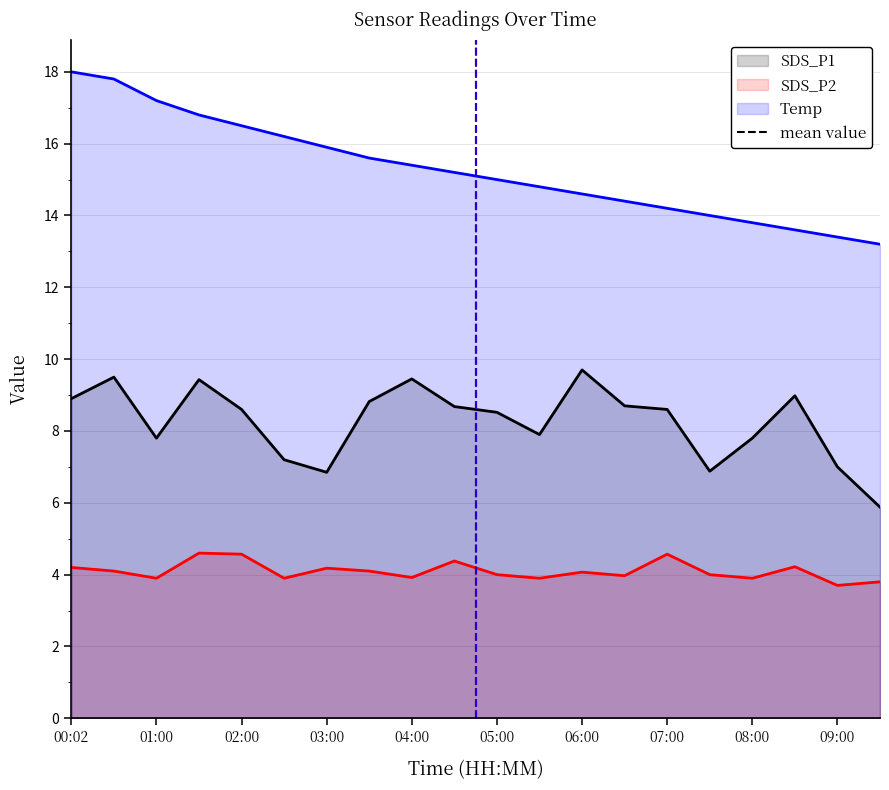

Read the SDS_P2 value at 09:00.

3.7